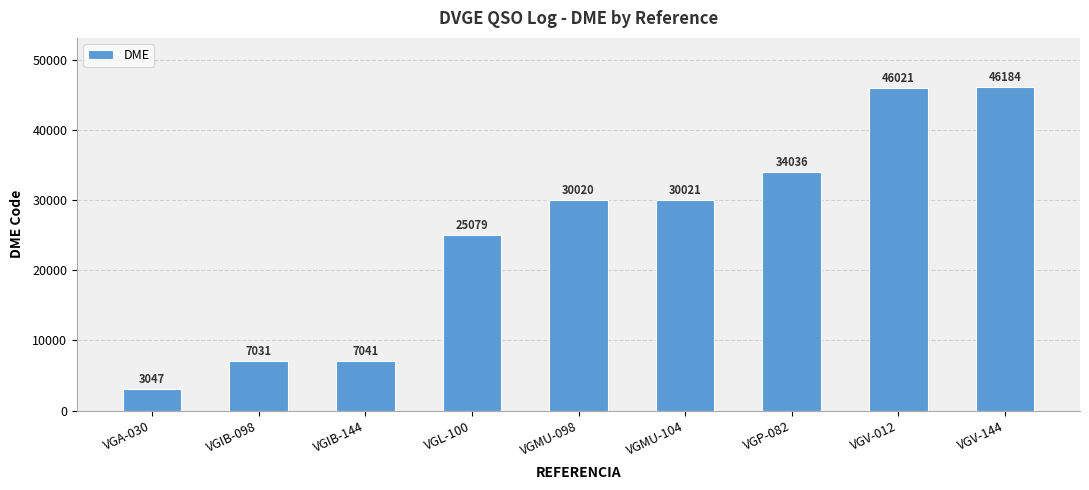

What is the difference between the second highest and second lowest values?

38990